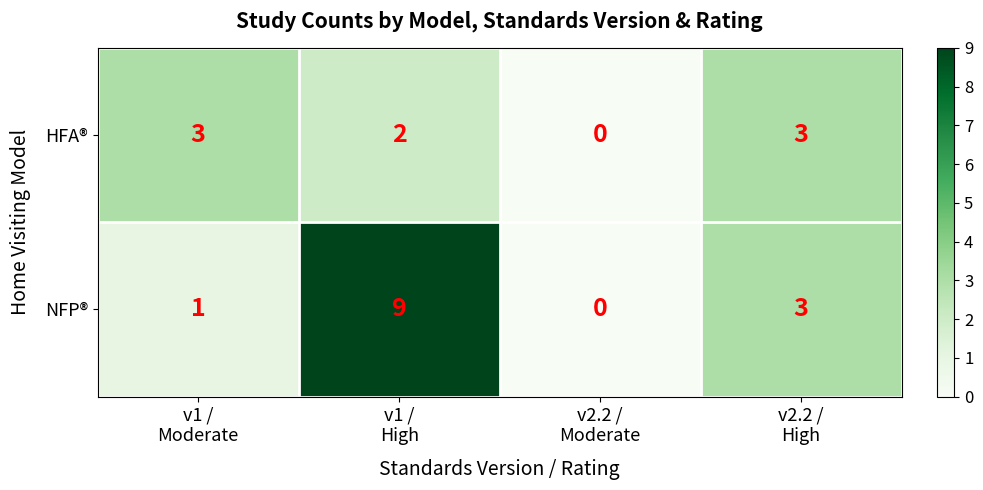

What is the average value of the NFP® series?

3